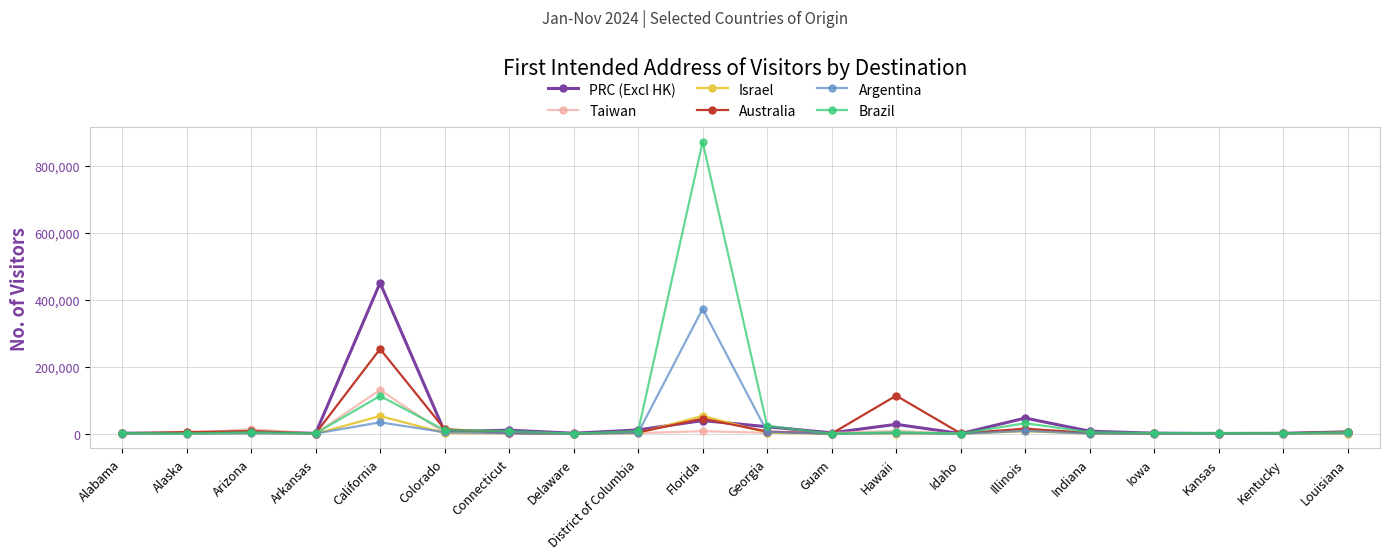

List the series in order of their peak value, highest first.

Brazil, PRC (Excl HK), Argentina, Australia, Taiwan, Israel